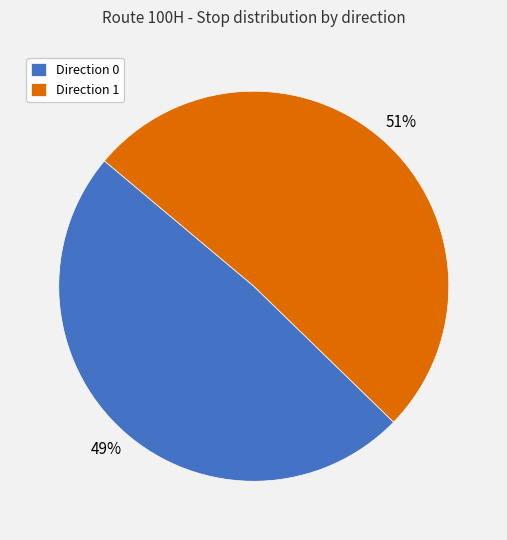

Which has a higher value, Direction 0 or Direction 1?

Direction 1